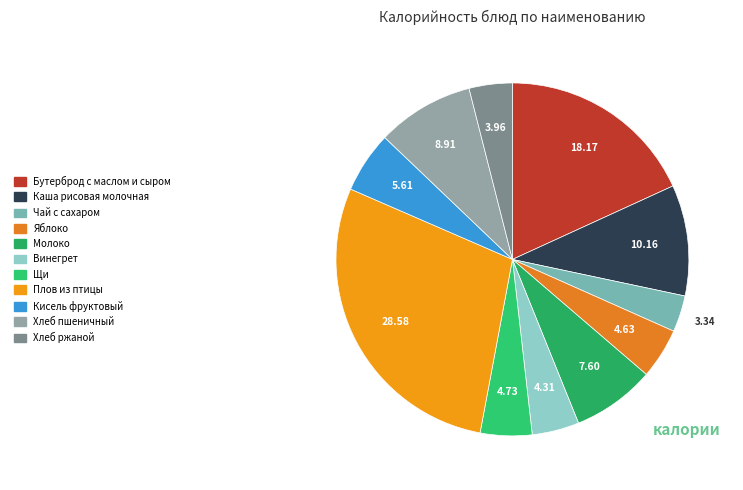

Is there any slice that represents more than half of the pie?

No